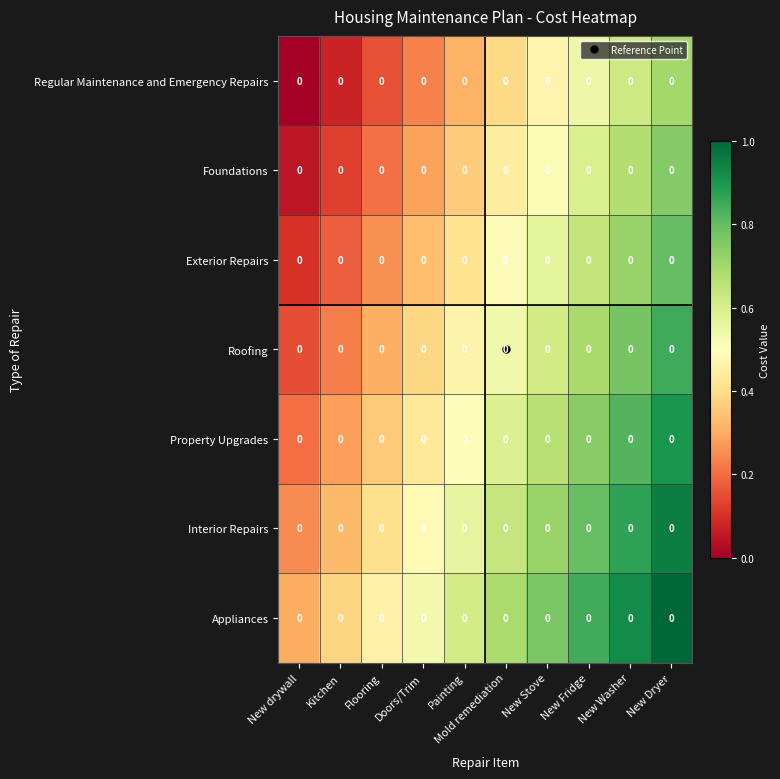

Where is Roofing nearest to the value 0?

New drywall